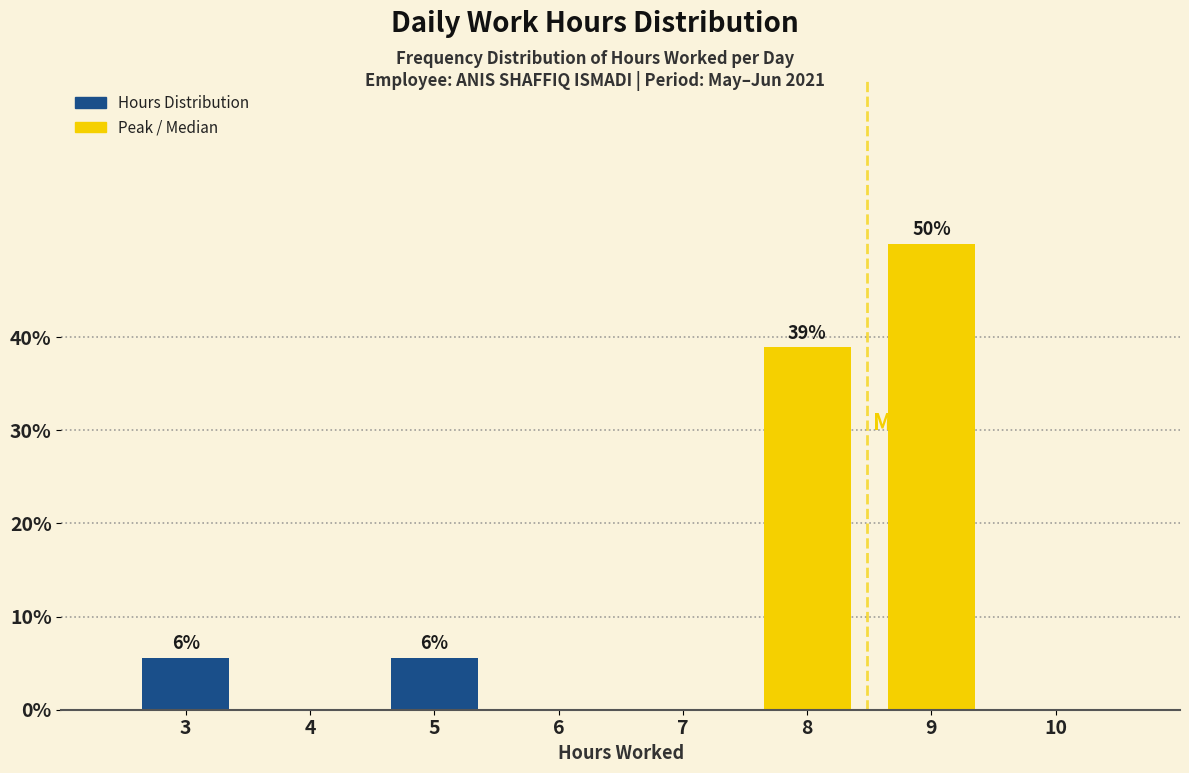

Which category has the highest value across all series?

9